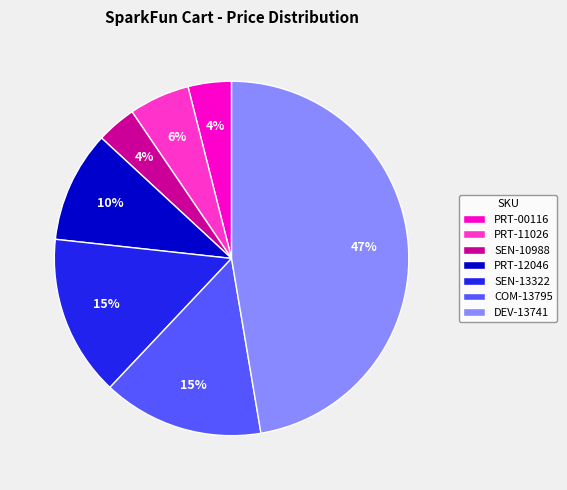

Does any single category account for the majority?

No